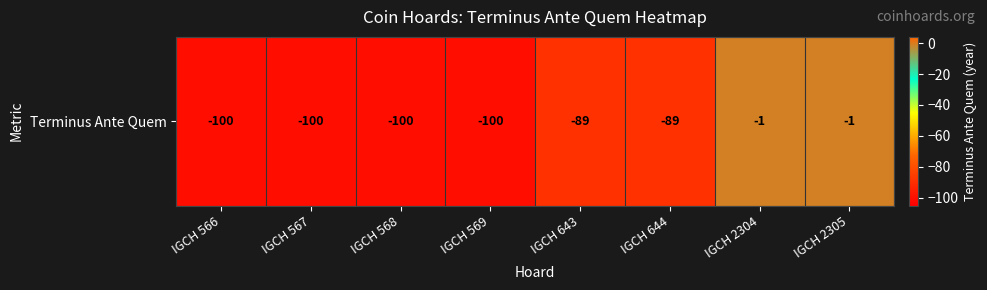

Reading left to right, list all the values displayed in this chart.

IGCH 566=-100	IGCH 567=-100	IGCH 568=-100	IGCH 569=-100	IGCH 643=-89	IGCH 644=-89	IGCH 2304=-1	IGCH 2305=-1